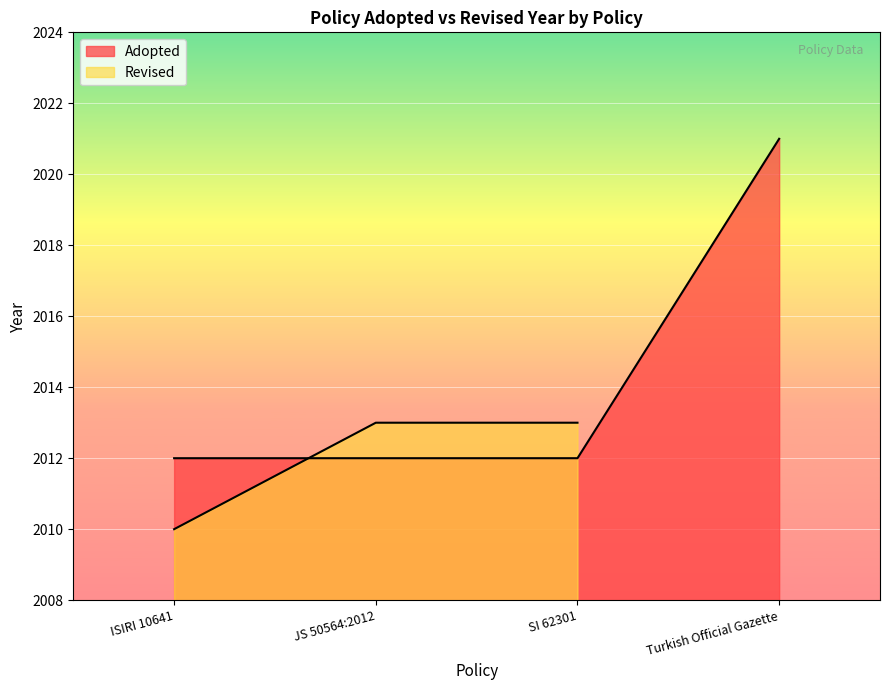

Reading left to right, extract all data points from this chart.

2012	2012	2012	2021